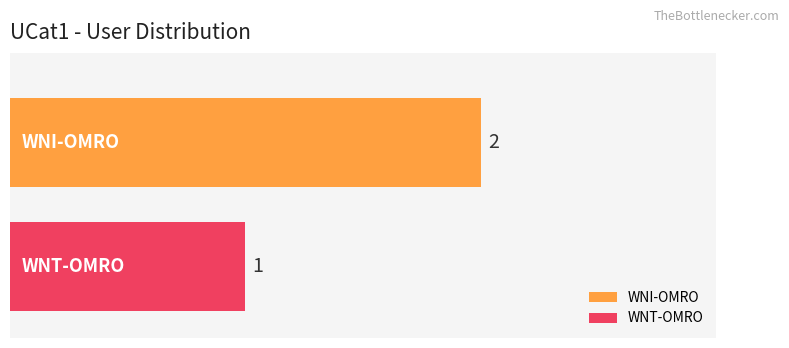

Which series has the largest range (max minus min)?

WNI-OMRO